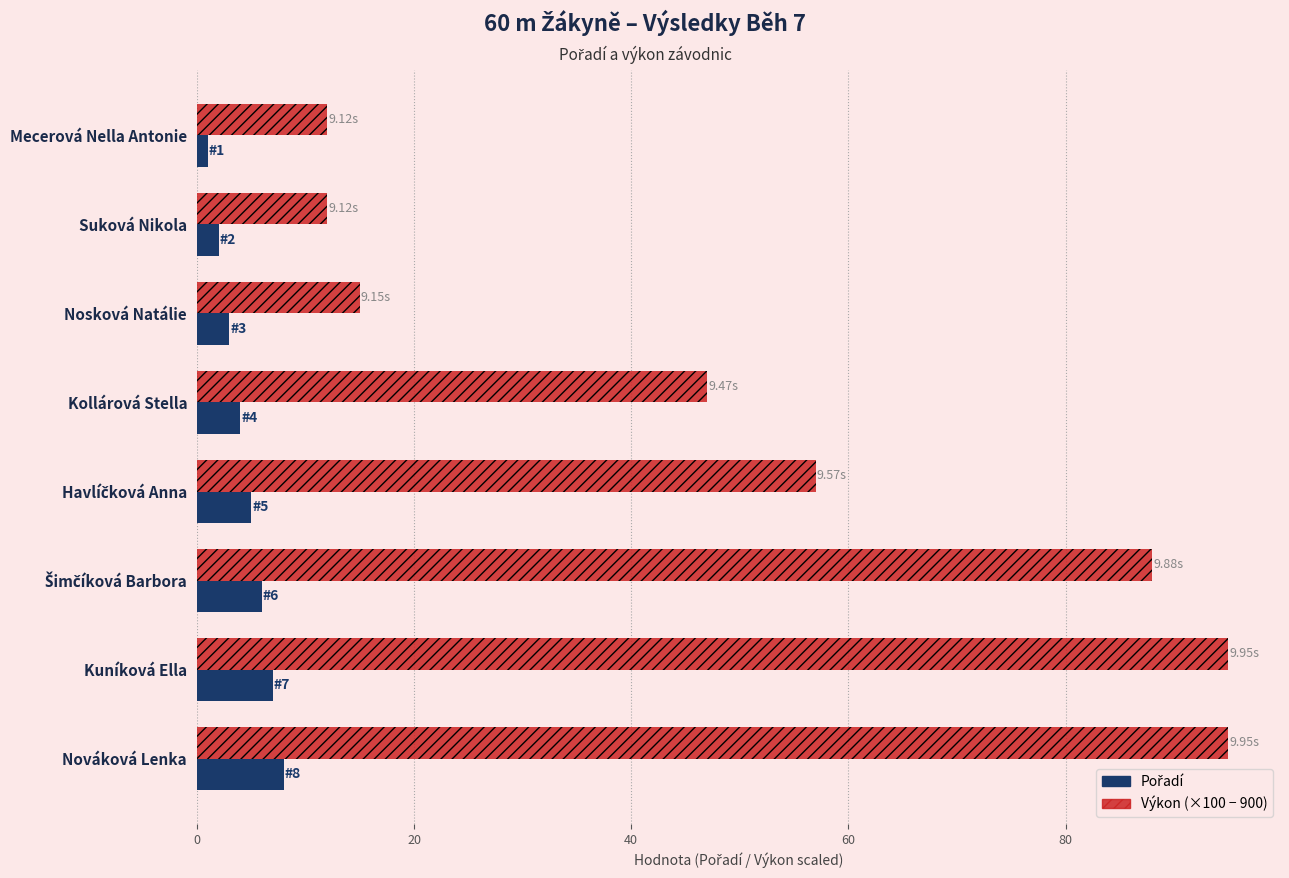

Which series has the widest spread of values?

Výkon (×100 − 900)